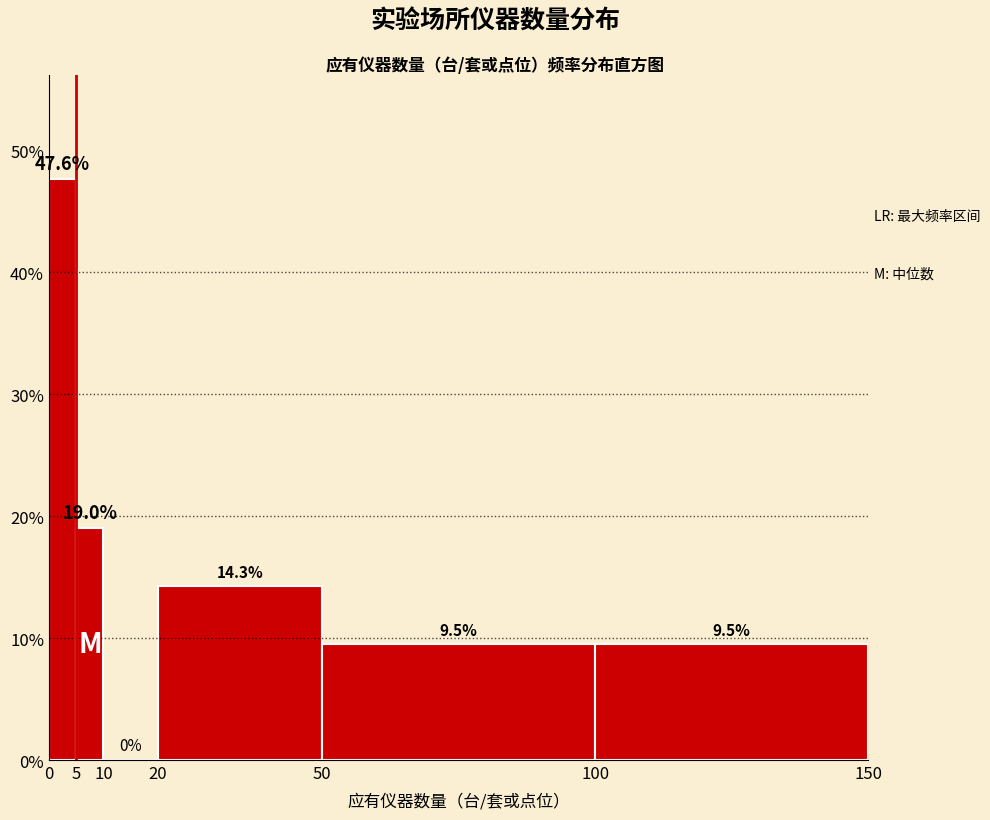

Which range on the x-axis has the tallest bar?

0 to 5